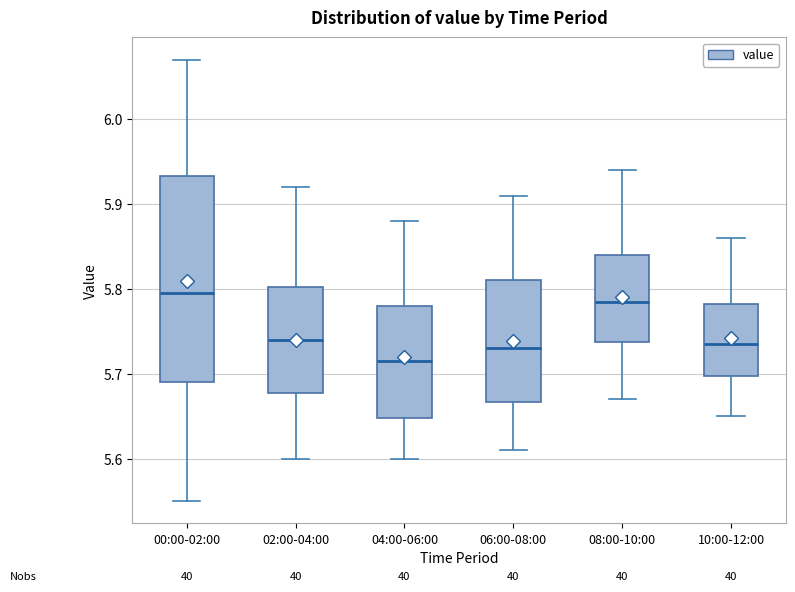

Where does the median line of the box for 08:00-10:00 sit on the y-axis? The values are not printed on the chart, so give them approximately, as read against the axis.

5.79